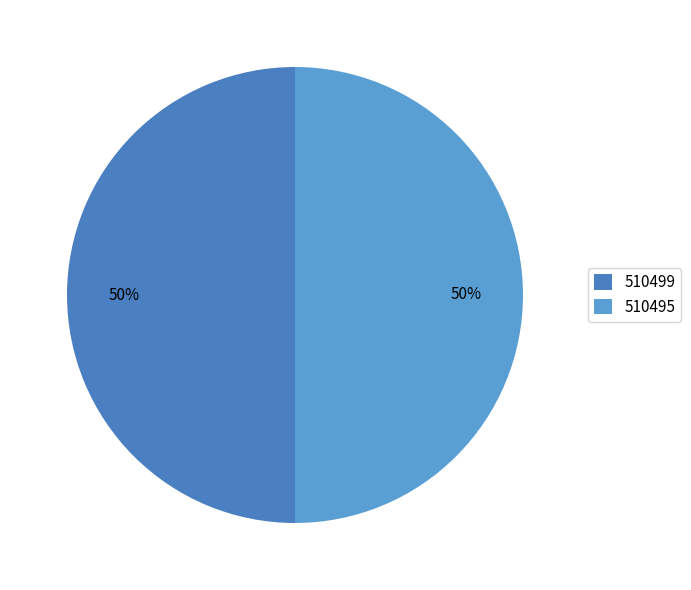

True or false: 510495 accounts for 50% of the total.

True